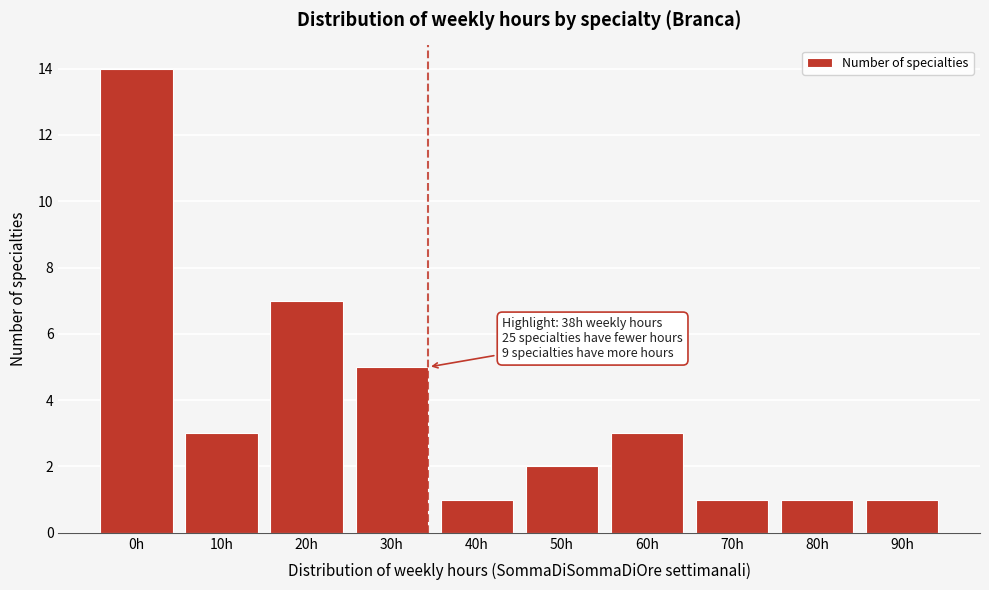

Reading right to left, what are all the values shown in this chart?

90h=1	80h=1	70h=1	60h=3	50h=2	40h=1	30h=5	20h=7	10h=3	0h=14